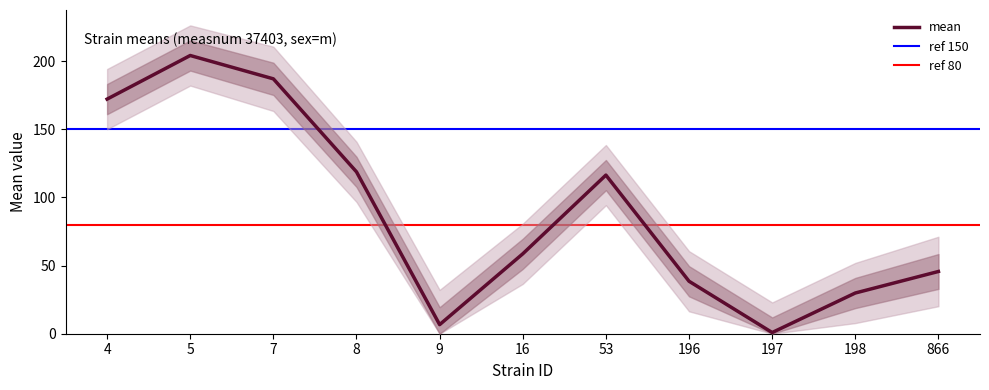

Reading left to right, what are all the values shown in this chart?

mean: 4=172.1	5=204.1	7=187.0	8=118.8	9=6.7	16=58.6	53=116.4	196=38.5	197=0.9	198=29.9	866=45.7
uppercl: 4=194.2	5=226.2	7=210.6	8=140.8	9=32.2	16=80.7	53=138.4	196=60.6	197=22.9	198=51.9	866=71.2
lowercl: 4=150.1	5=182.1	7=163.4	8=96.7	9=0.0	16=36.6	53=94.3	196=16.4	197=0.0	198=7.8	866=20.2
sem: 4=11.1	5=11.1	7=11.8	8=11.1	9=12.8	16=11.1	53=11.1	196=11.1	197=11.1	198=11.1	866=12.8